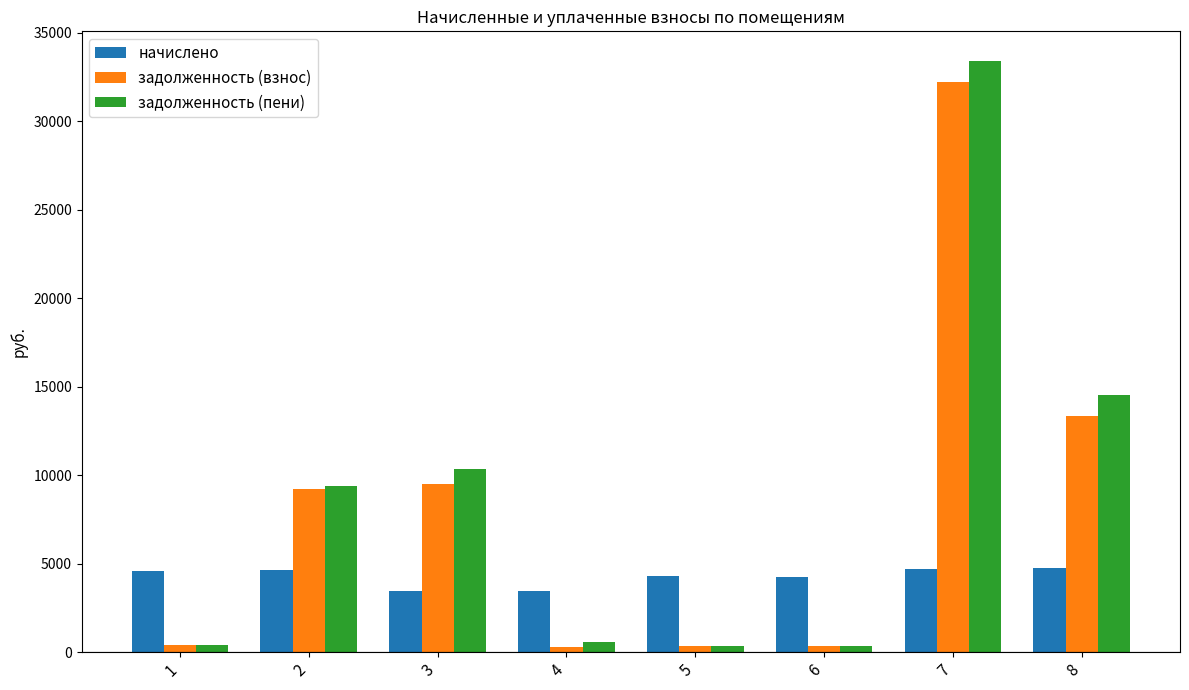

Which series has the largest range (max minus min)?

задолженность (пени)